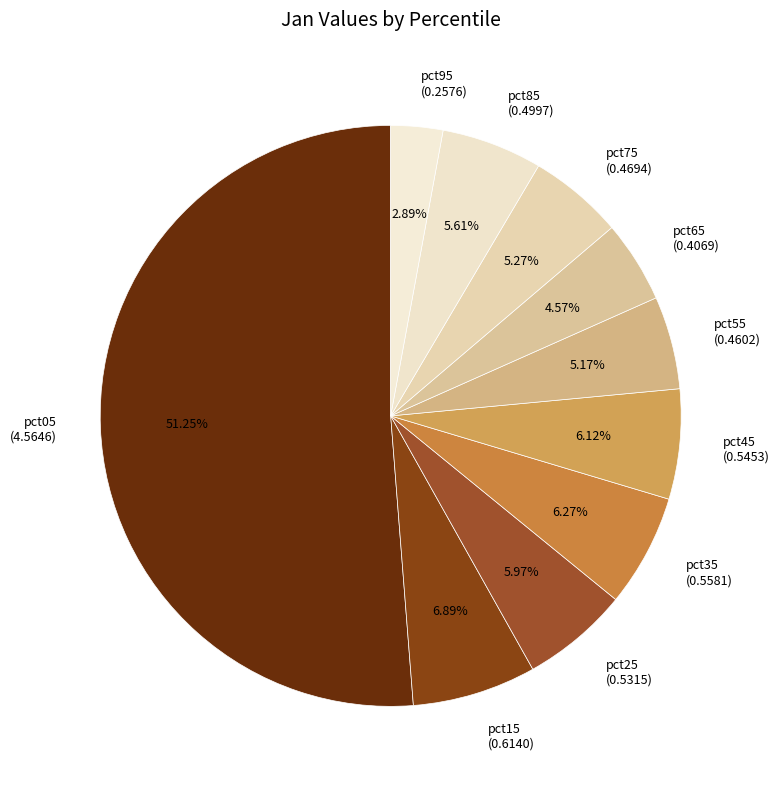

How many slices are in this pie chart?

10